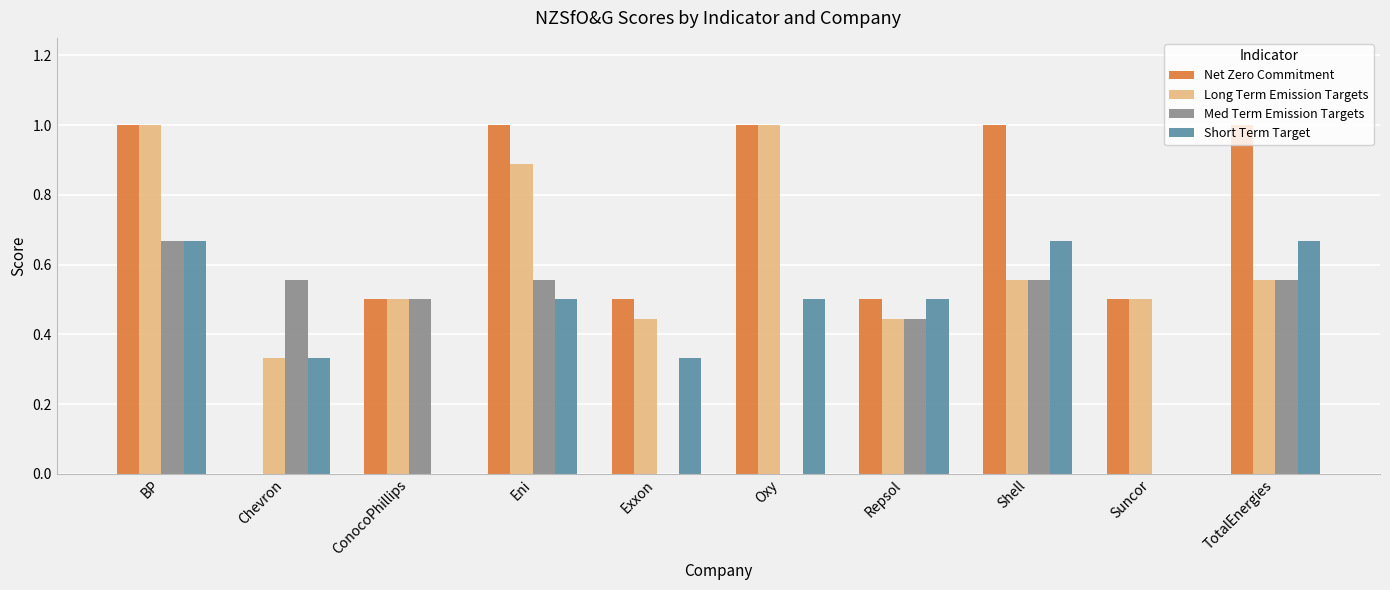

Which series has the largest range (max minus min)?

Net Zero Commitment